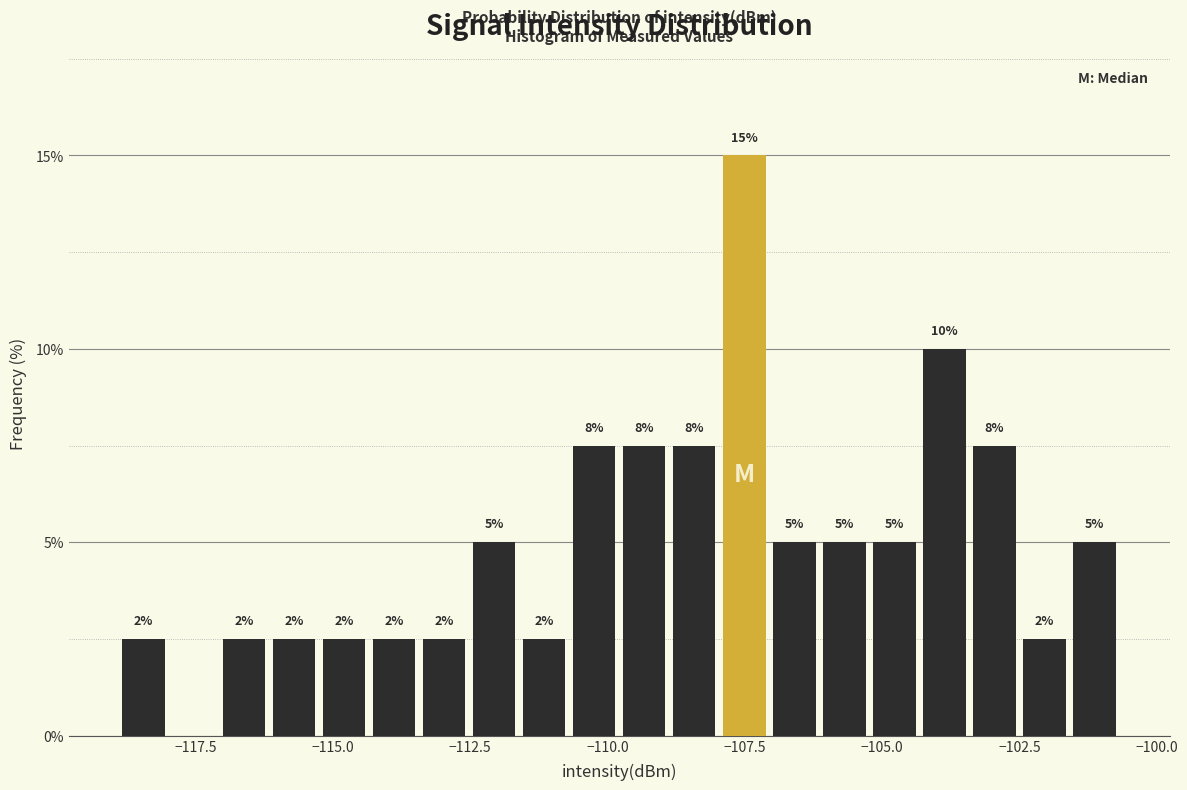

Around what value on the x-axis is the tallest bar? Give the approximate position of its centre, as read against the axis.

-107.5